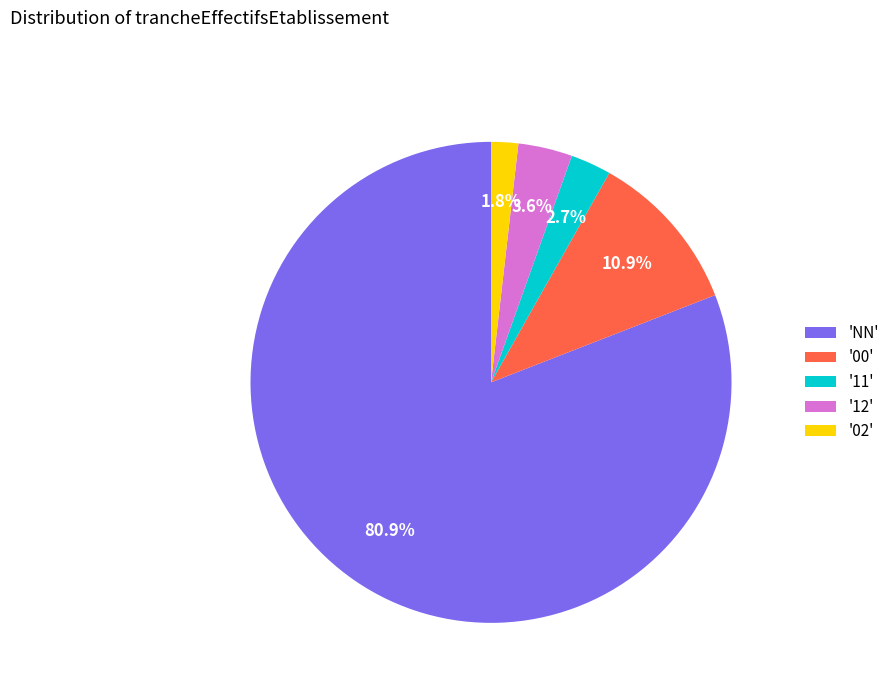

Rank the categories by value from lowest to highest.

'02', '11', '12', '00', 'NN'